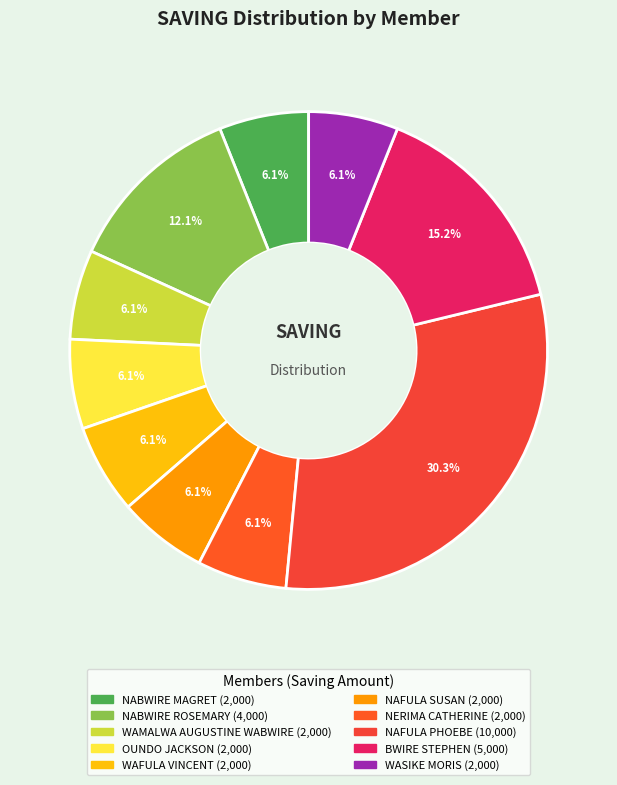

Count the number of slices in the pie.

10